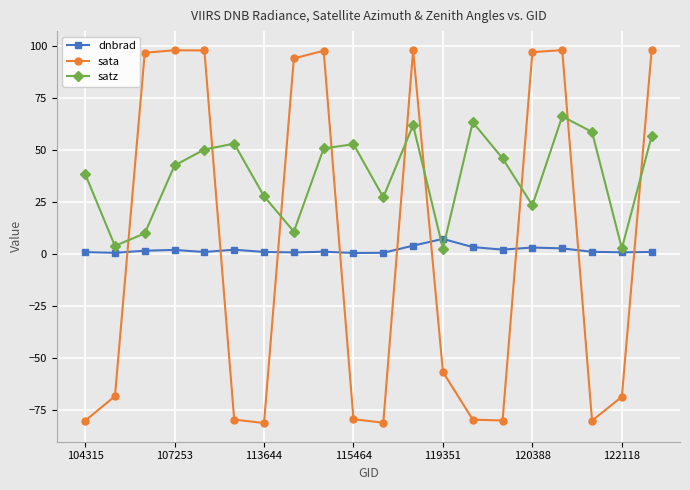

Which series has the widest spread of values?

sata